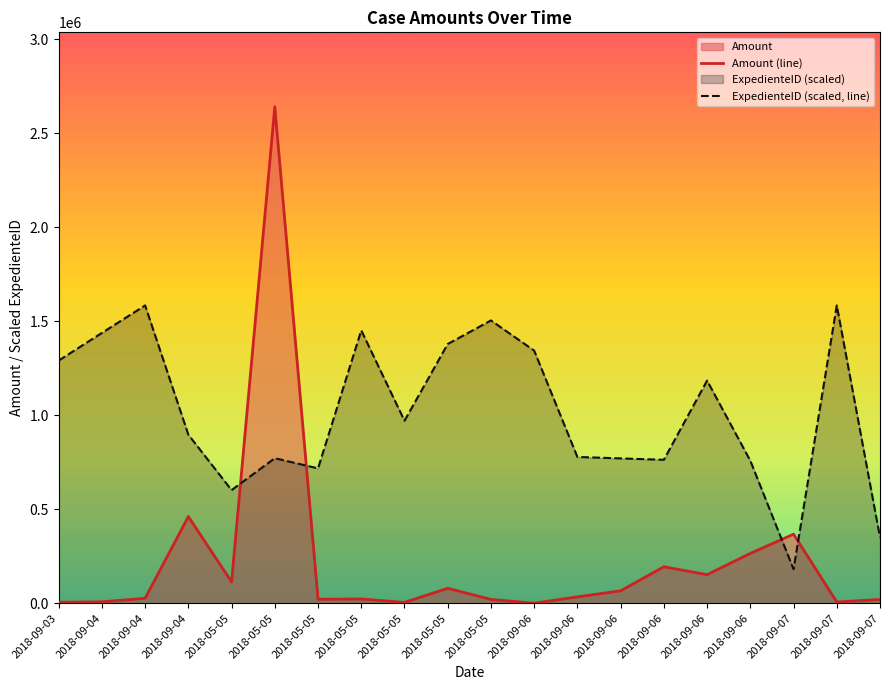

What is the total value across all series at 2018-05-05?

715873.5